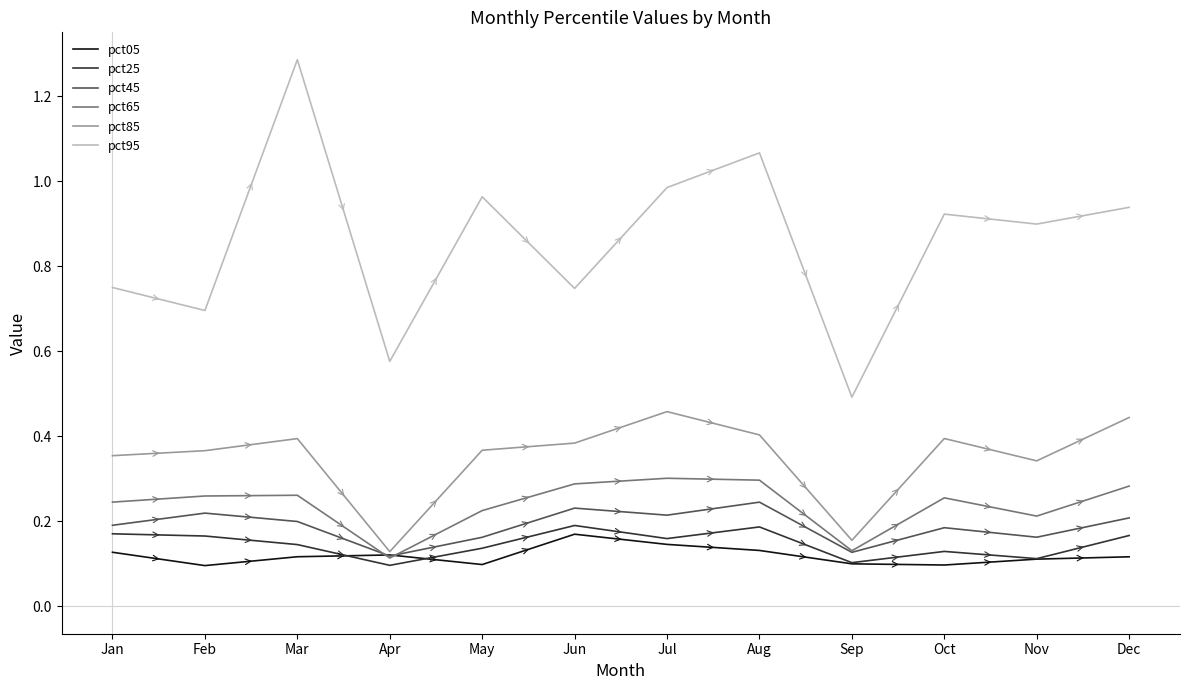

True or false: pct45 and pct95 intersect in this chart.

False